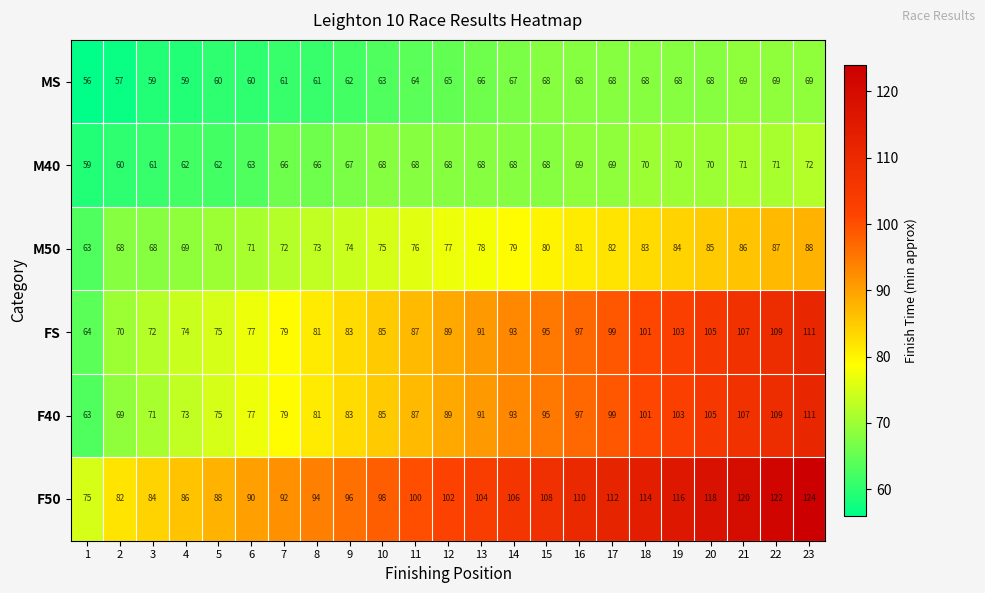

What is the difference between the highest and lowest values at 3?

25